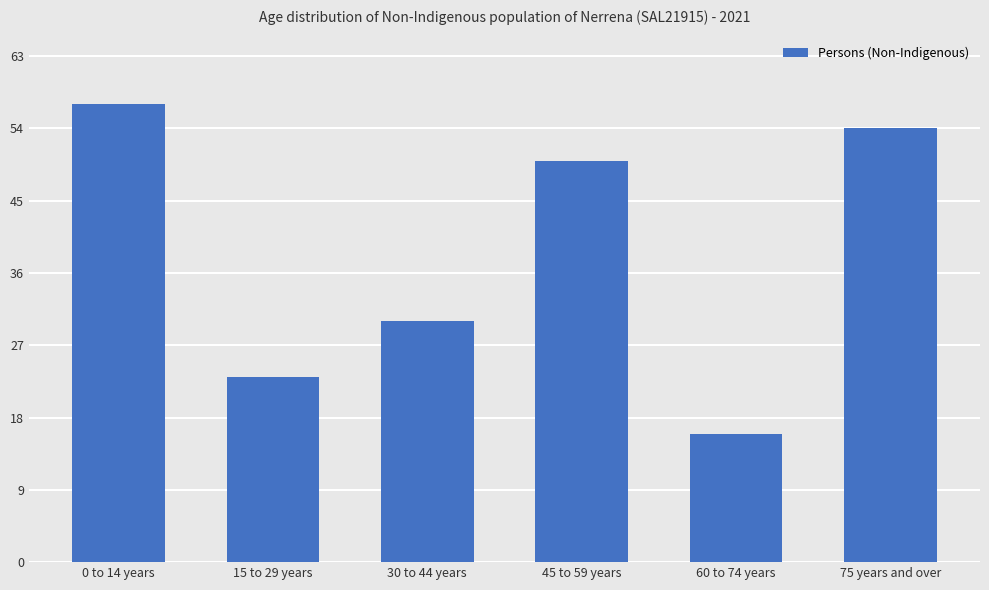

Reading left to right, transcribe all the data shown in this chart.

0 to 14 years=57	15 to 29 years=23	30 to 44 years=30	45 to 59 years=50	60 to 74 years=16	75 years and over=54